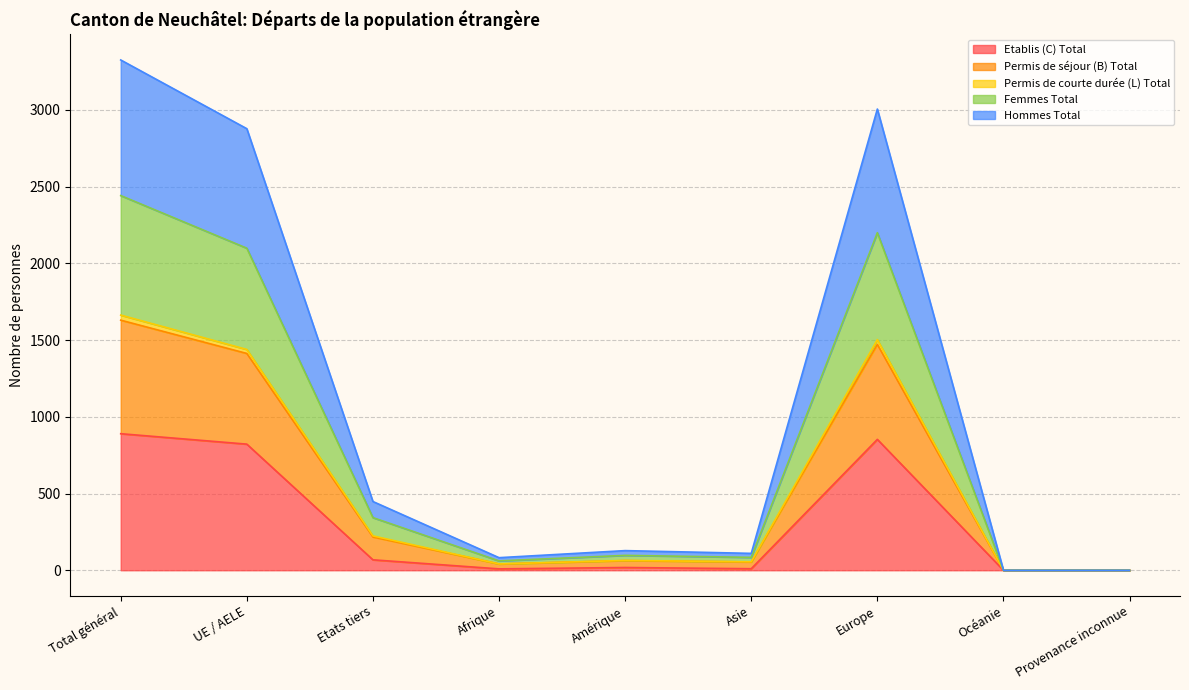

How many data points does each series have?

9